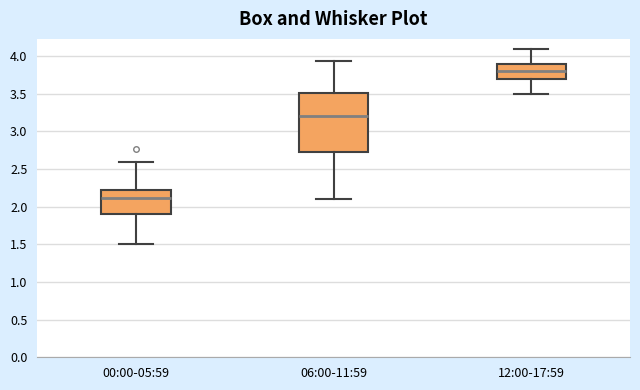

Reading left to right, read every box against the y-axis: the position of its median line, the range the box covers, and the ends of its whiskers. The values are not printed on the chart, so give them approximately, as read against the axis.

00:00-05:59: median 2.10, box 1.90 to 2.25, whiskers 1.50 to 2.60
06:00-11:59: median 3.20, box 2.70 to 3.50, whiskers 2.10 to 3.95
12:00-17:59: median 3.80, box 3.70 to 3.90, whiskers 3.50 to 4.10